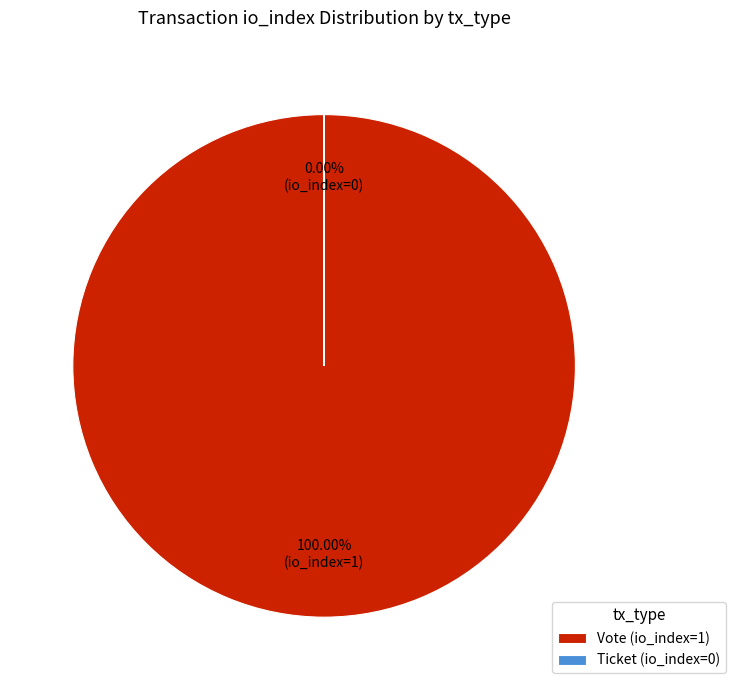

To the nearest percent, what is the difference between the largest and smallest slice percentages?

100%